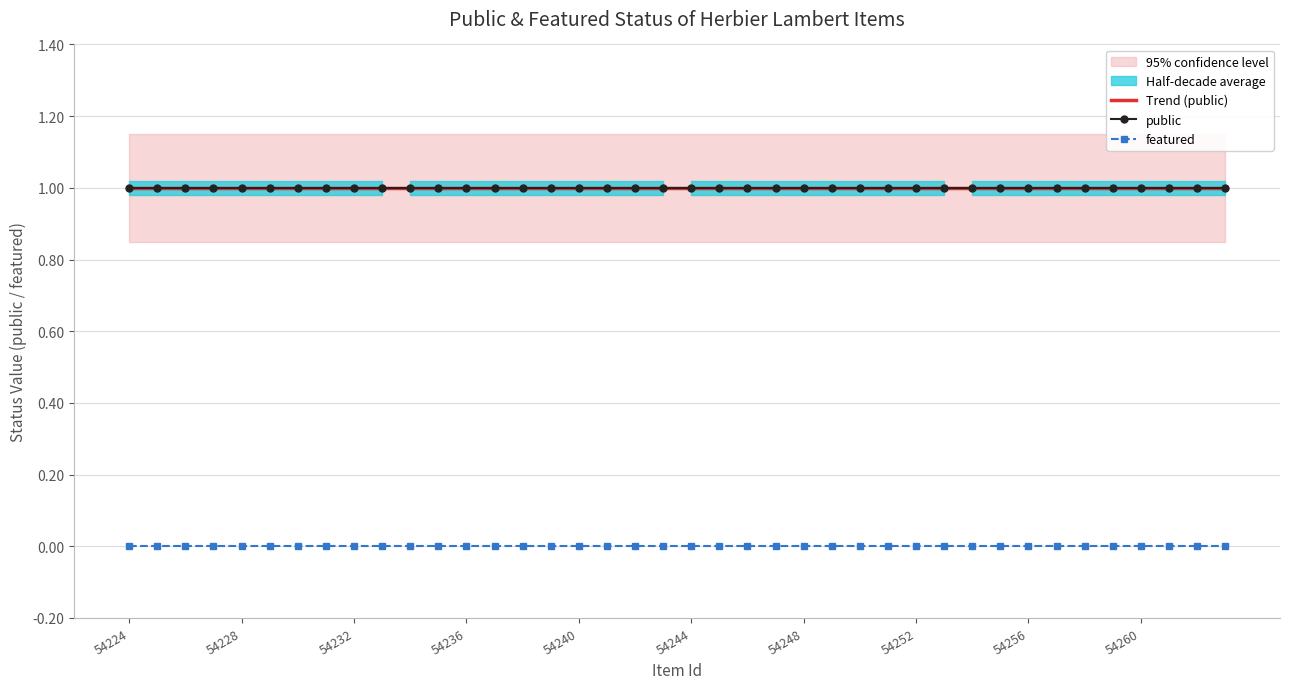

Which category has the highest value across all series?

54224